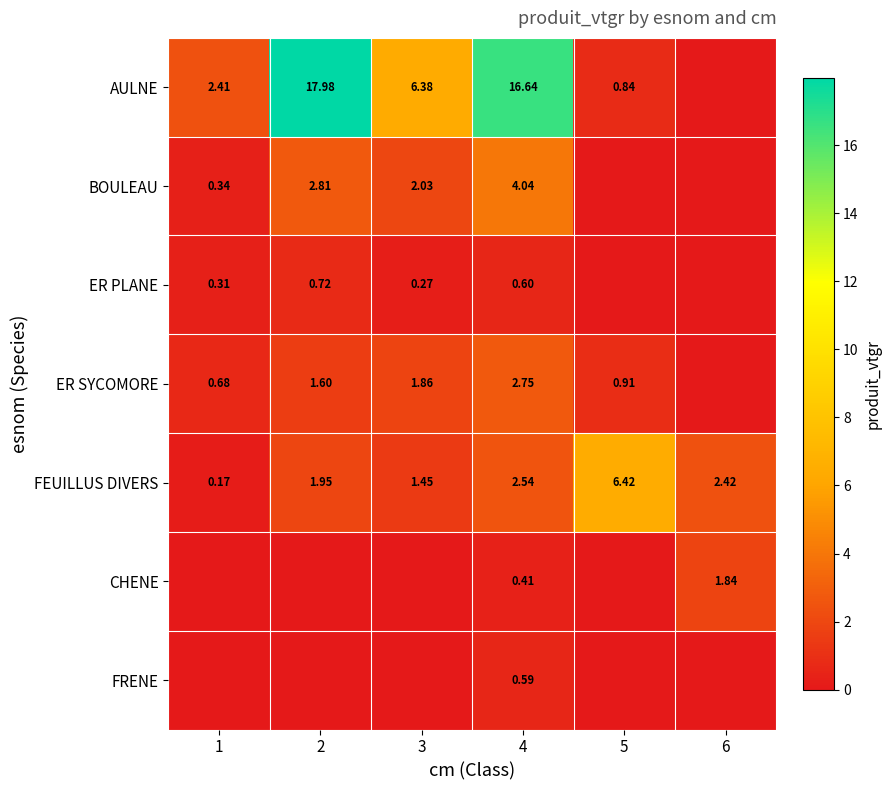

How many categories are shown in the chart?

6